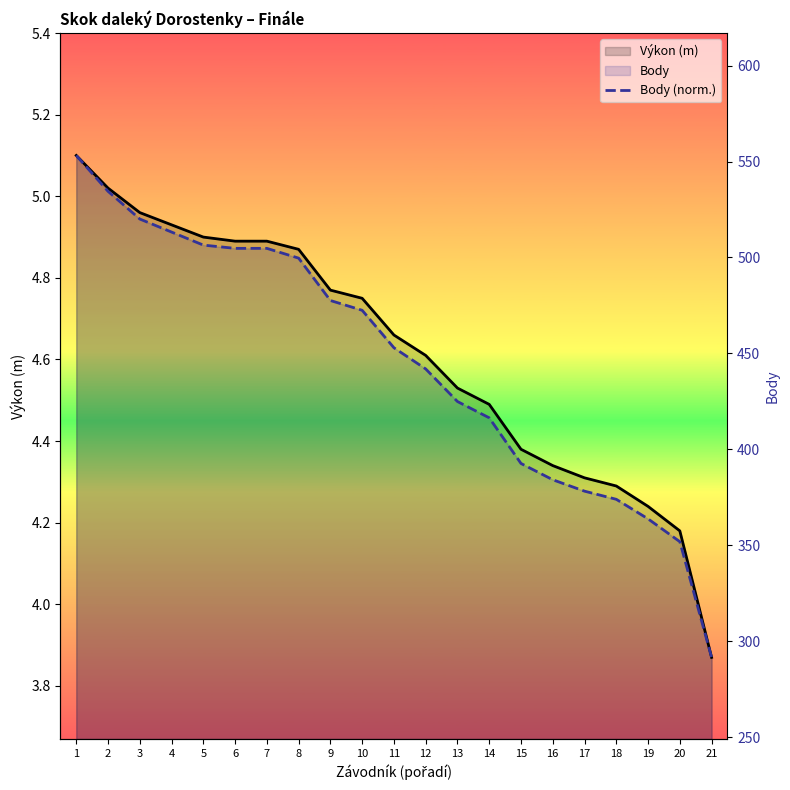

True or false: Výkon (m) and Body (norm.) cross at least once.

False